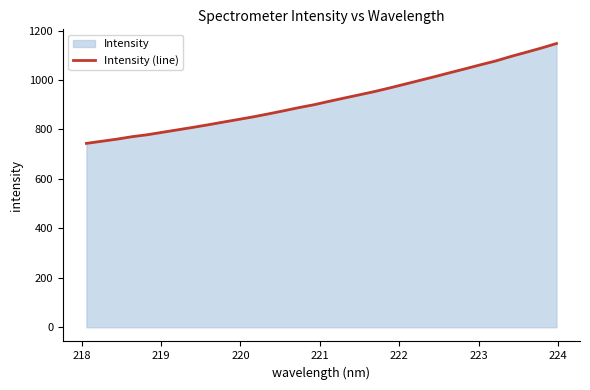

What is the difference between the maximum and minimum values?

403.8